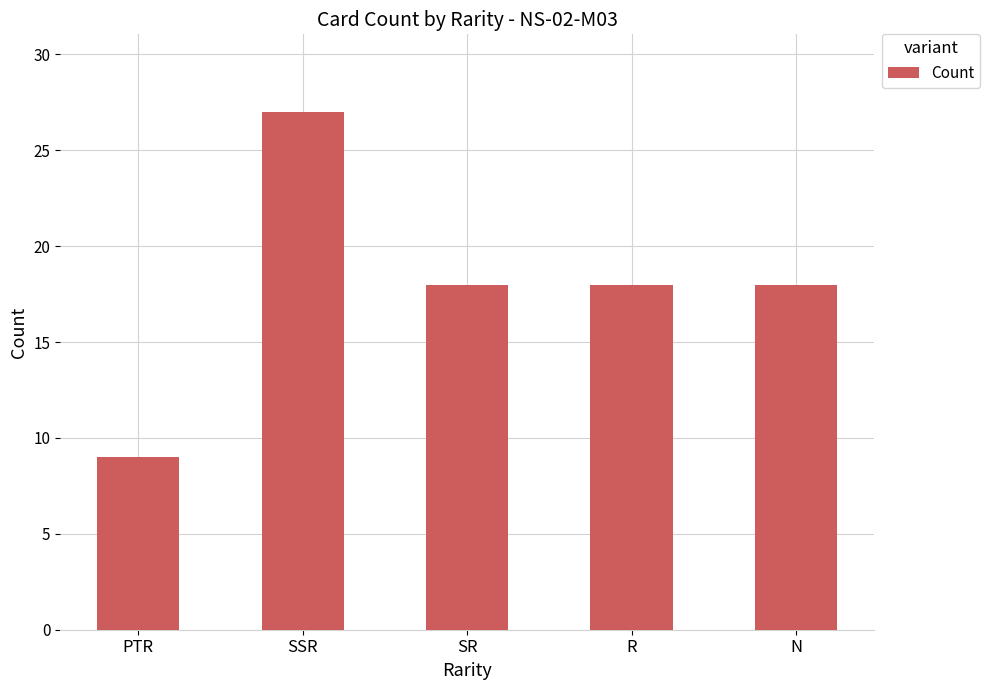

What is the value of the 3rd bar from the left?

18